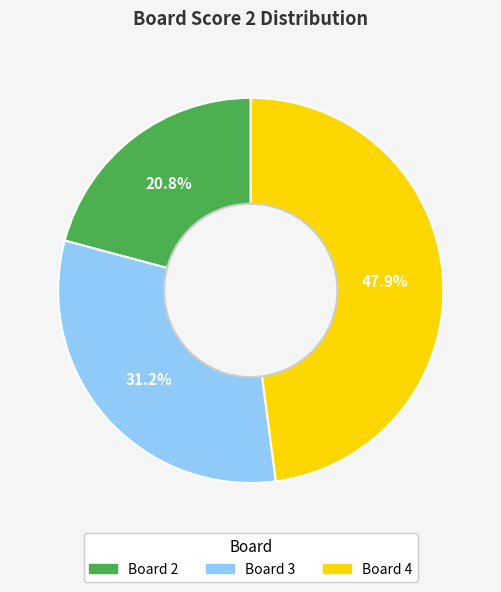

Is there a majority slice in this chart?

No